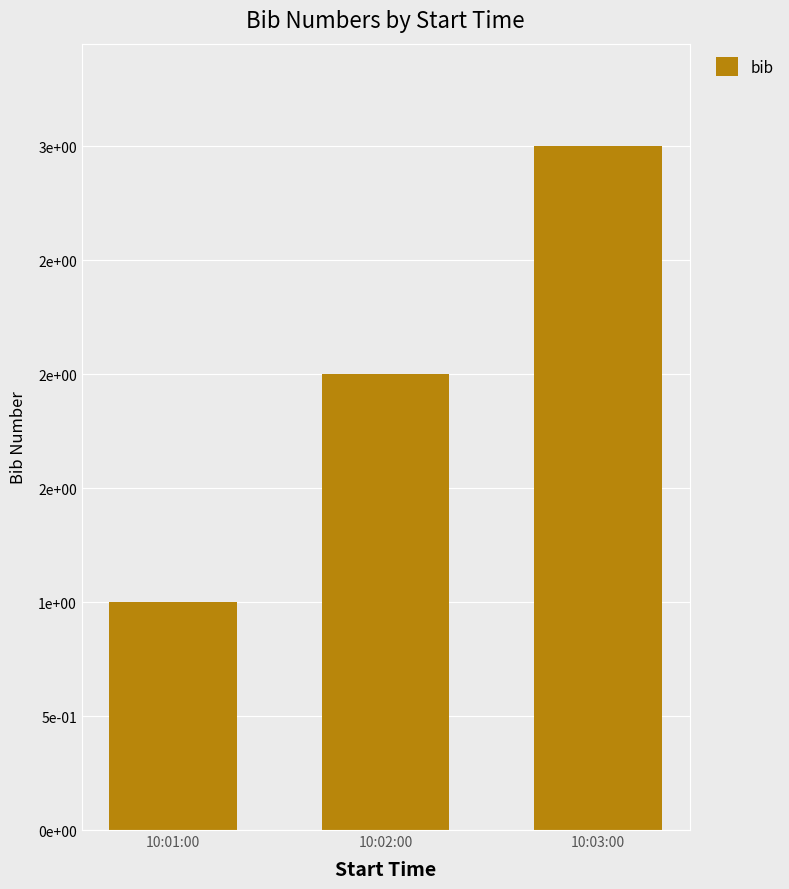

Does the chart contain any negative values?

No